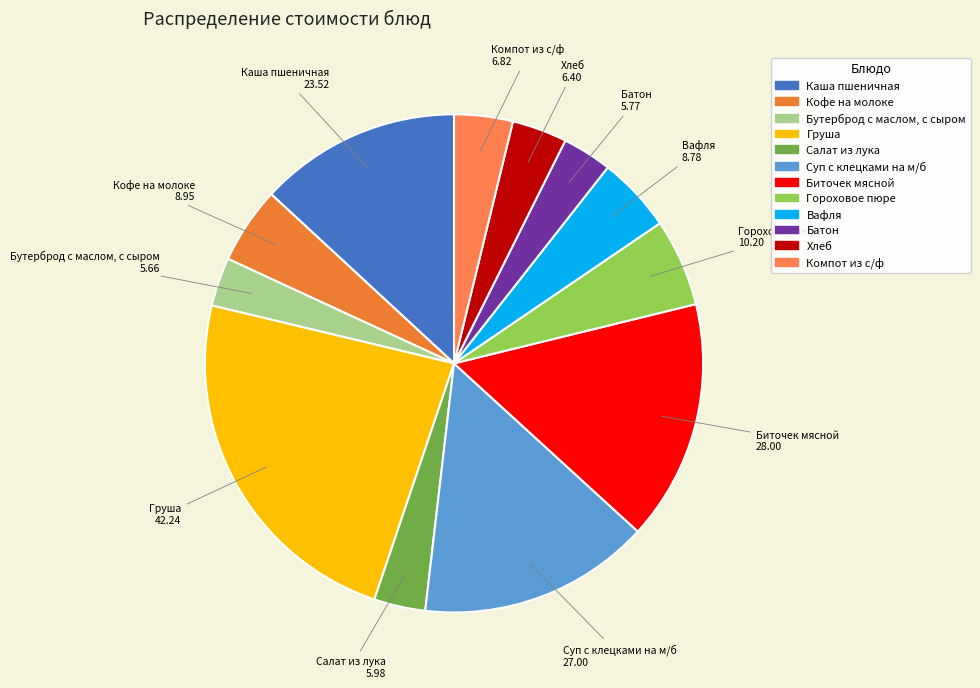

Do Суп с клецками на м/б and Гороховое пюре together represent more than half of the pie?

No